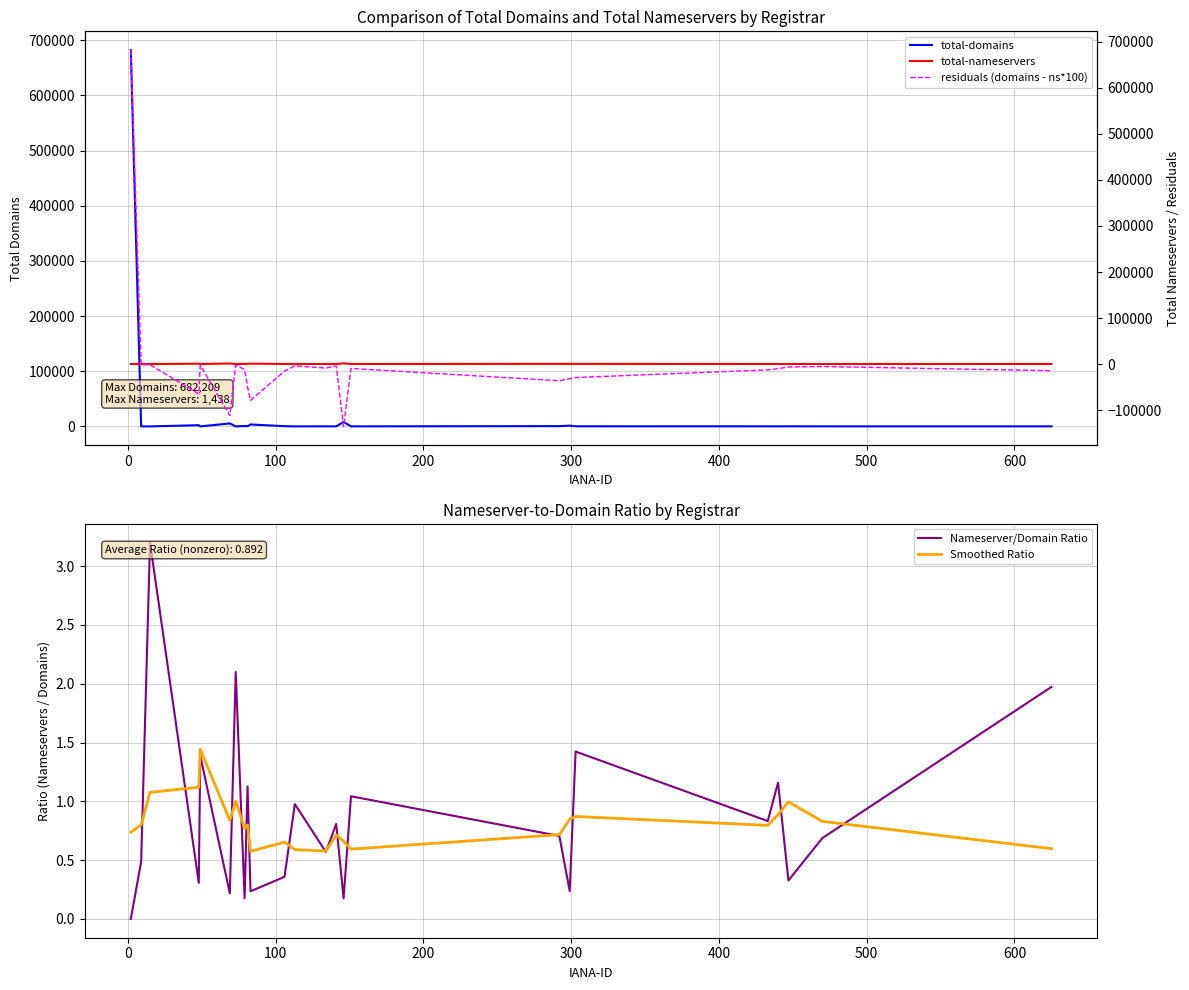

Which series has the largest total across all categories?

total-domains